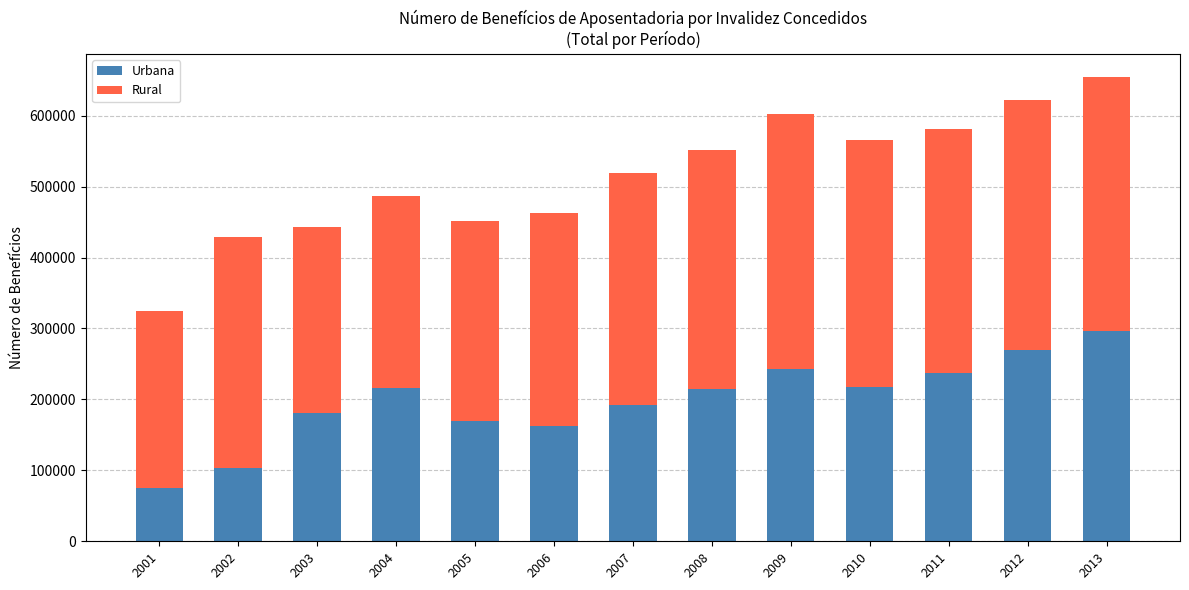

The value of Urbana at 2006 is 71069. True or false?

False